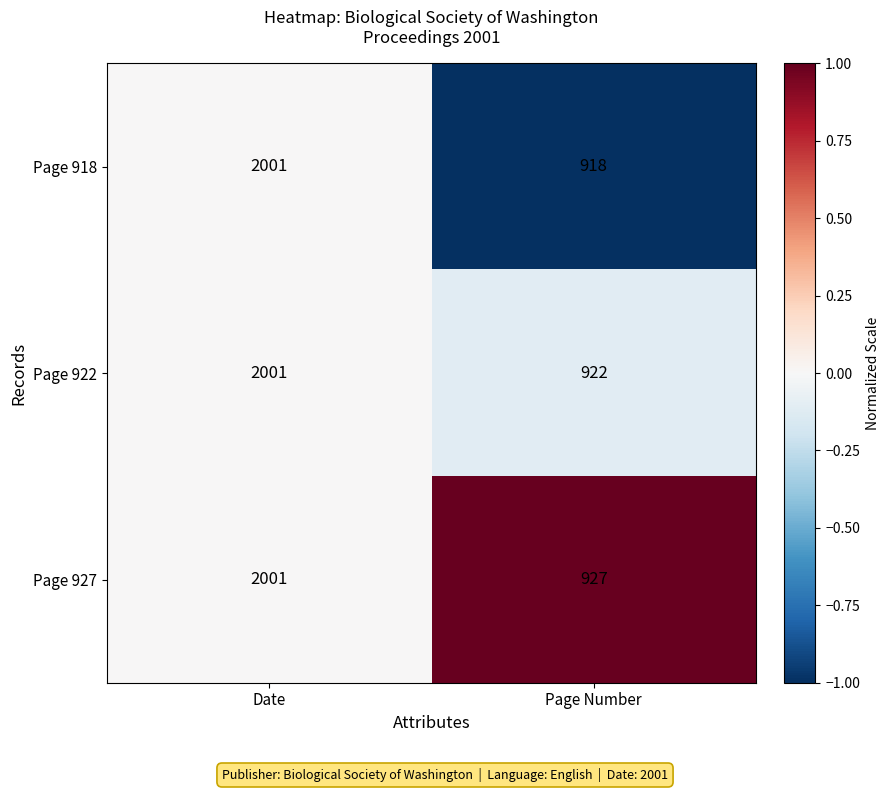

What is the sum of all Page 918 values?

2919